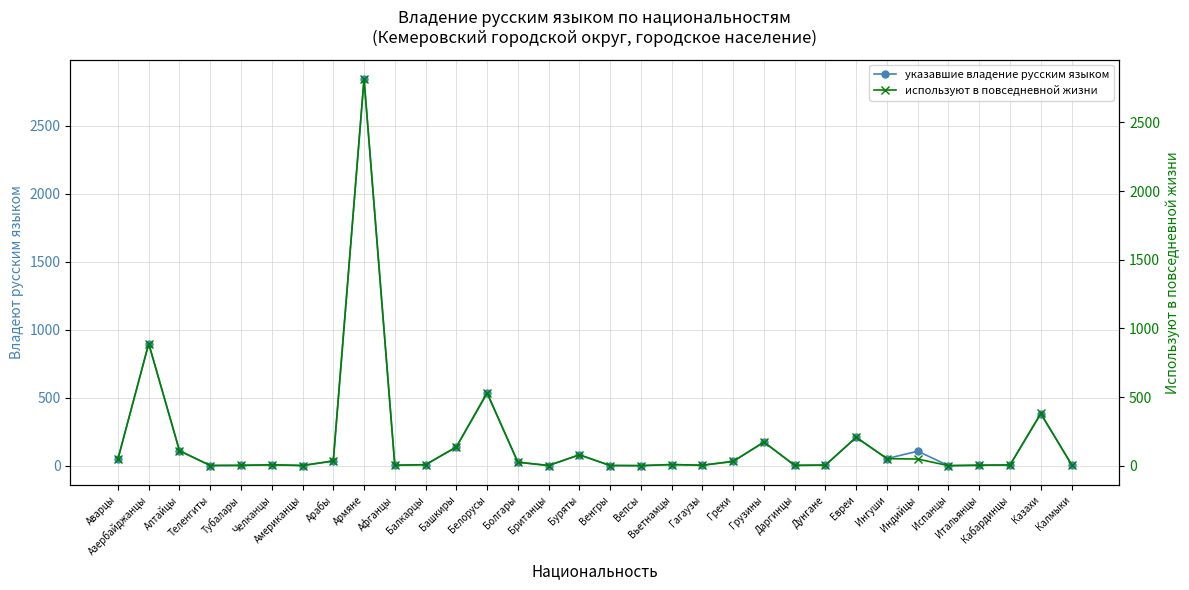

How many distinct data groups are displayed?

2